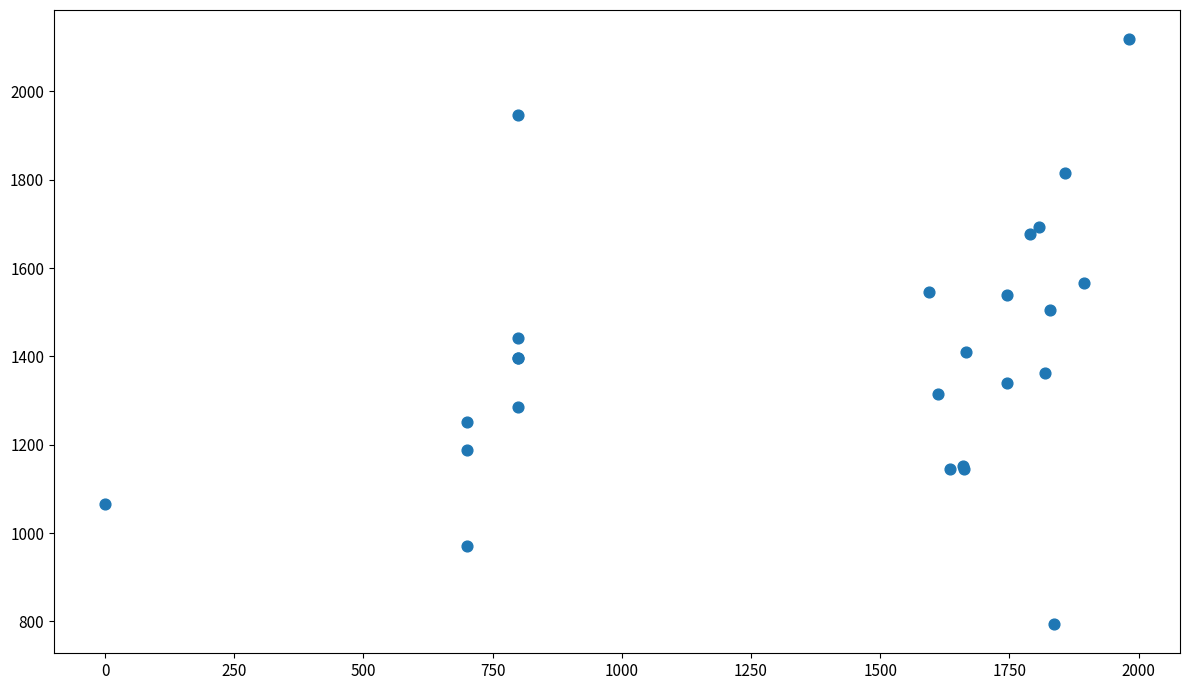

What Y value in the scatter plot is closest to 1456?

1441